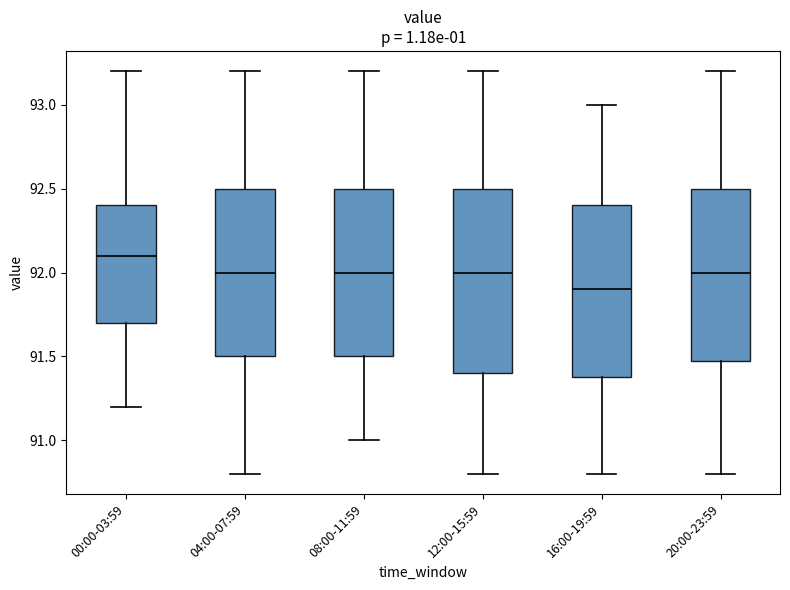

Comparing the boxes themselves (not the whiskers), which one is the tallest?

12:00-15:59